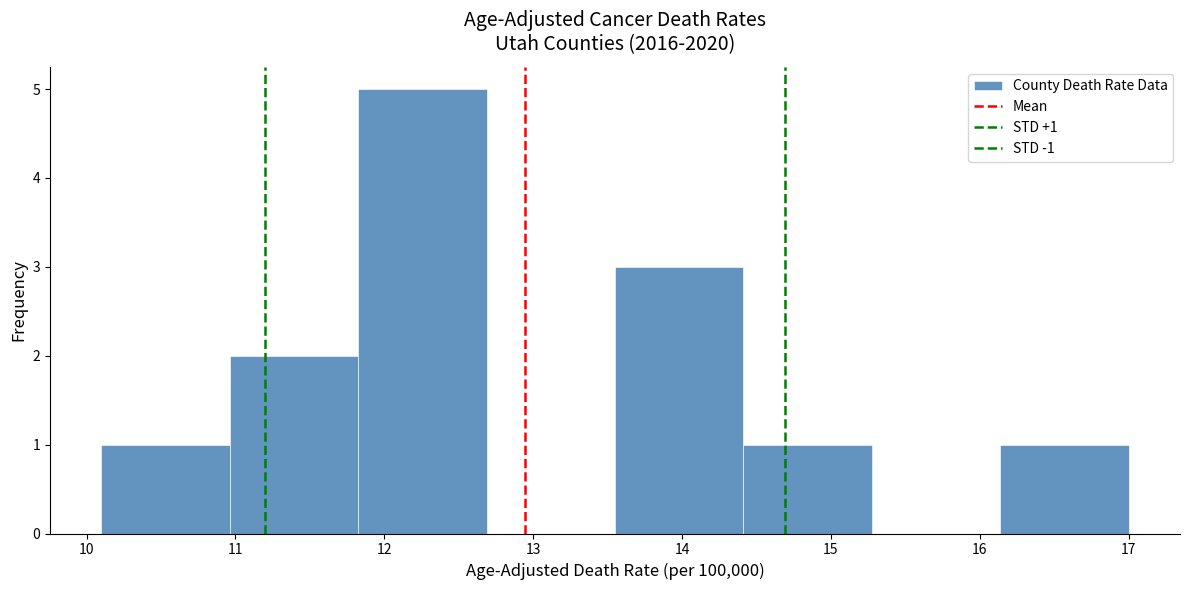

Which range on the x-axis has the tallest bar?

11.8 to 12.7